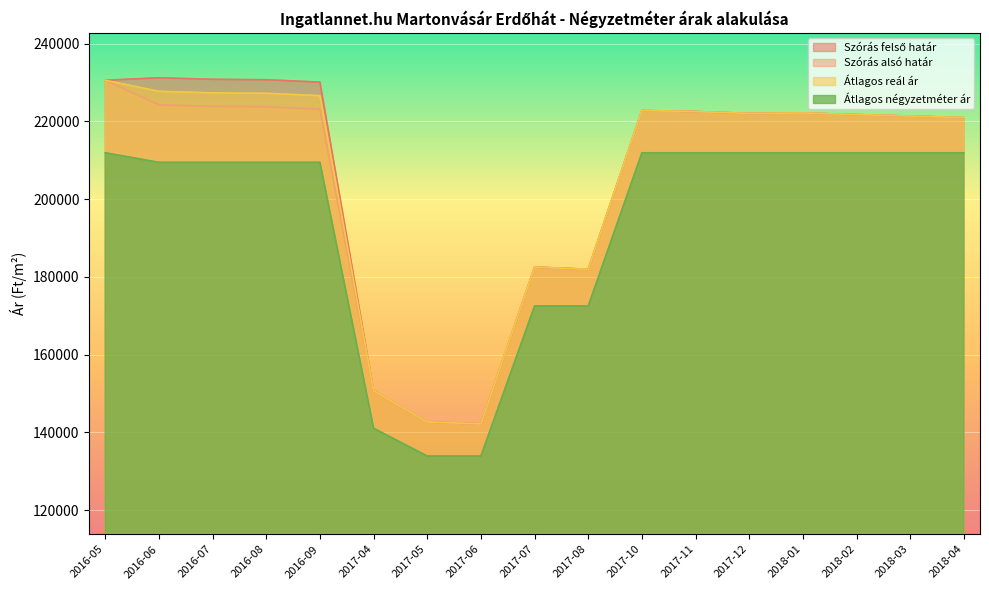

True or false: Szórás alsó határ and Átlagos reál ár intersect in this chart.

False